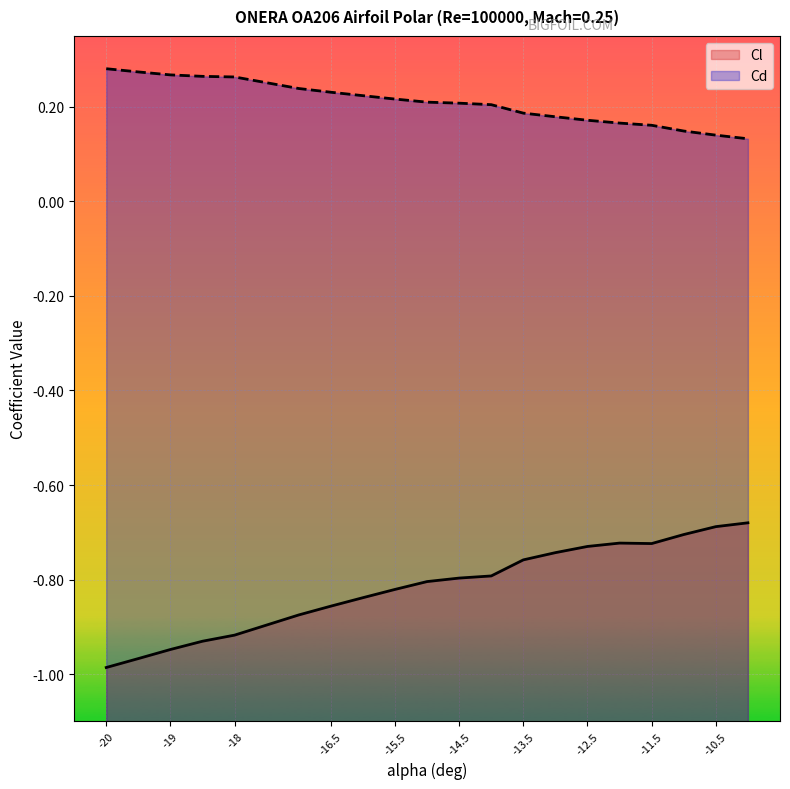

What position from the left is -10?

20